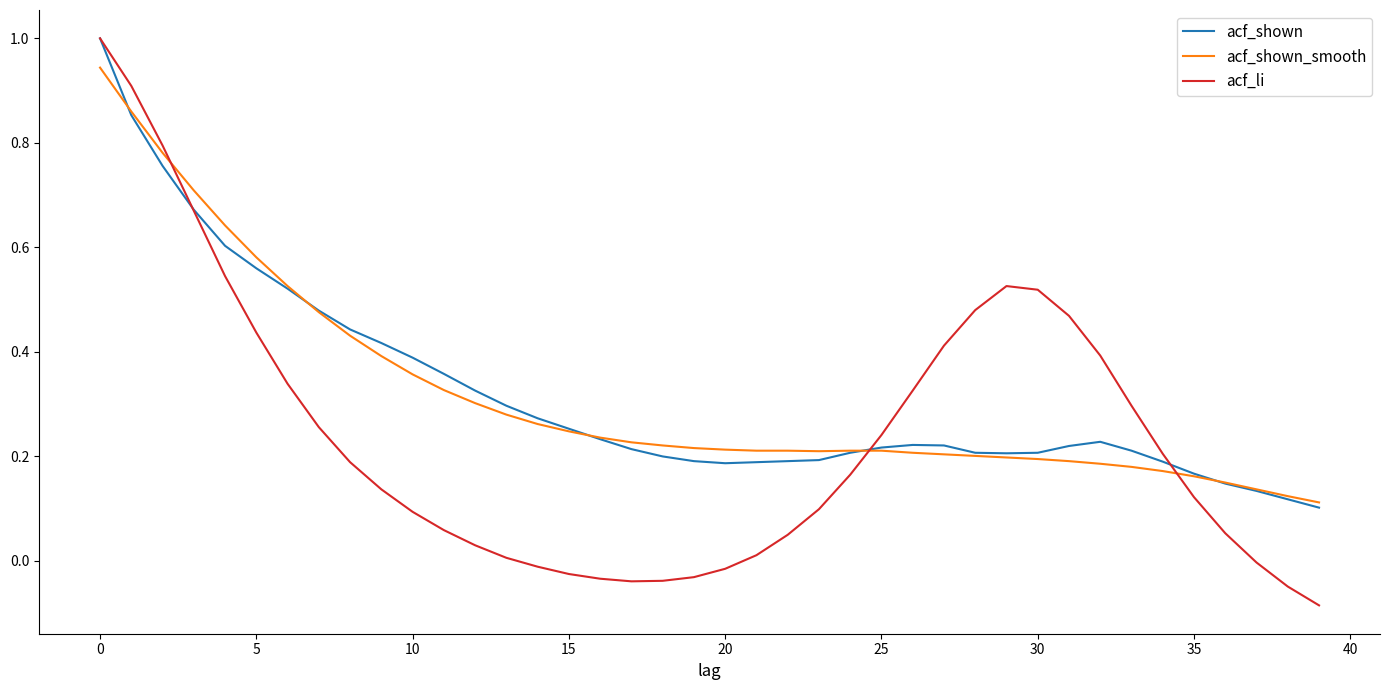

Which series ends up on top after the final intersection of acf_shown_smooth and acf_shown?

acf_shown_smooth